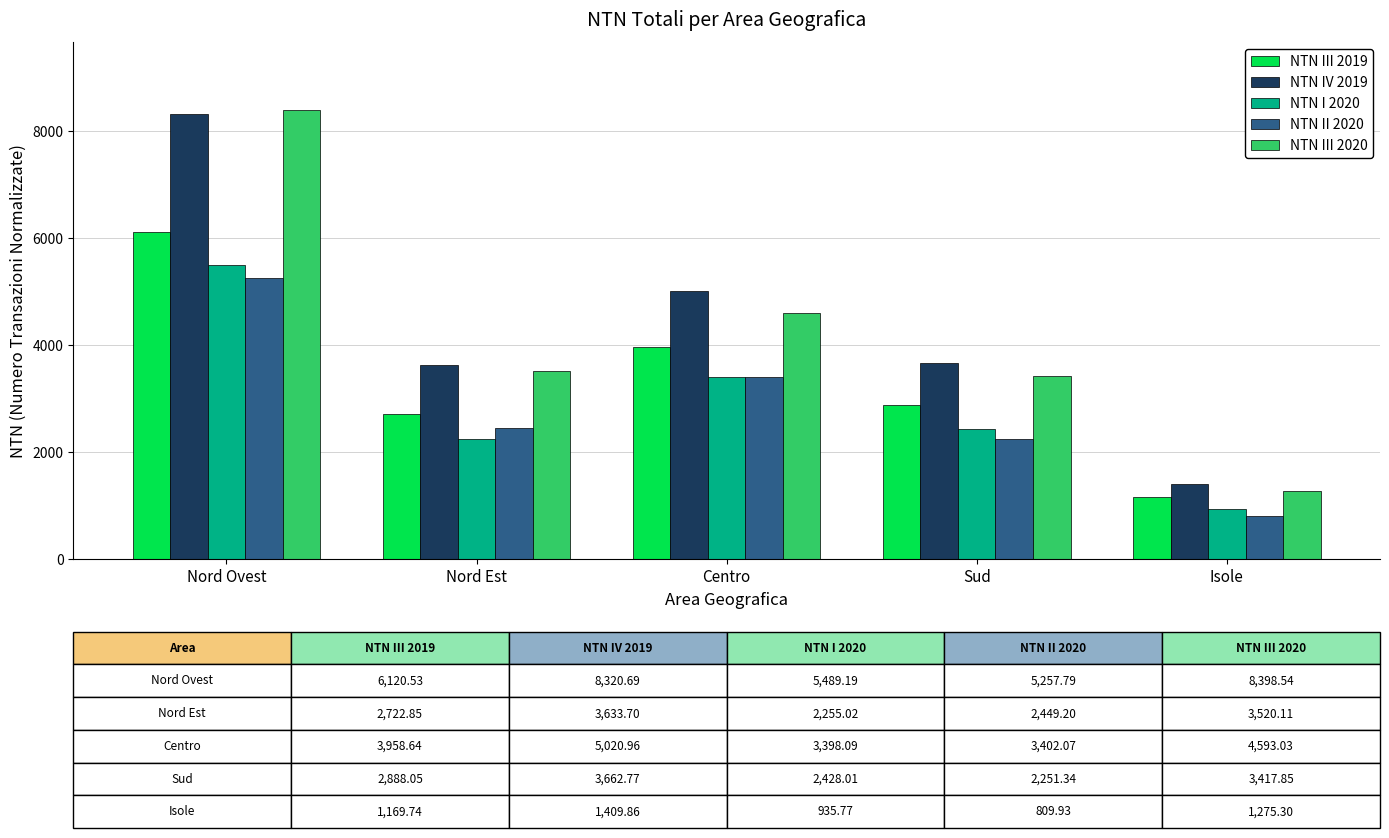

How many data points in NTN IV 2019 are less than 3662?

2